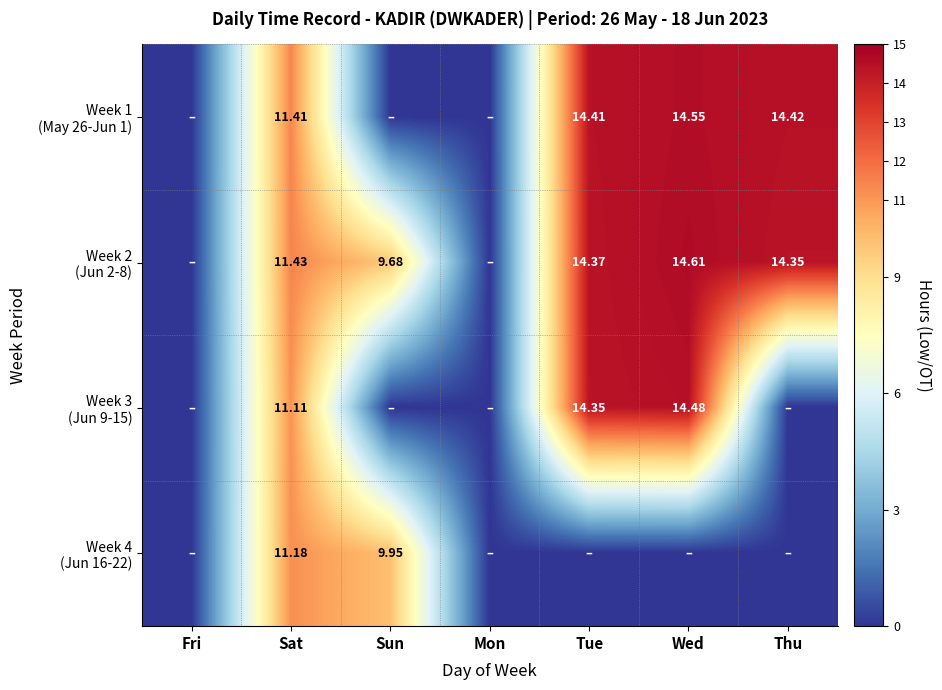

At which label is Week 1 (May 26-Jun 1) closest to 7?

Sat